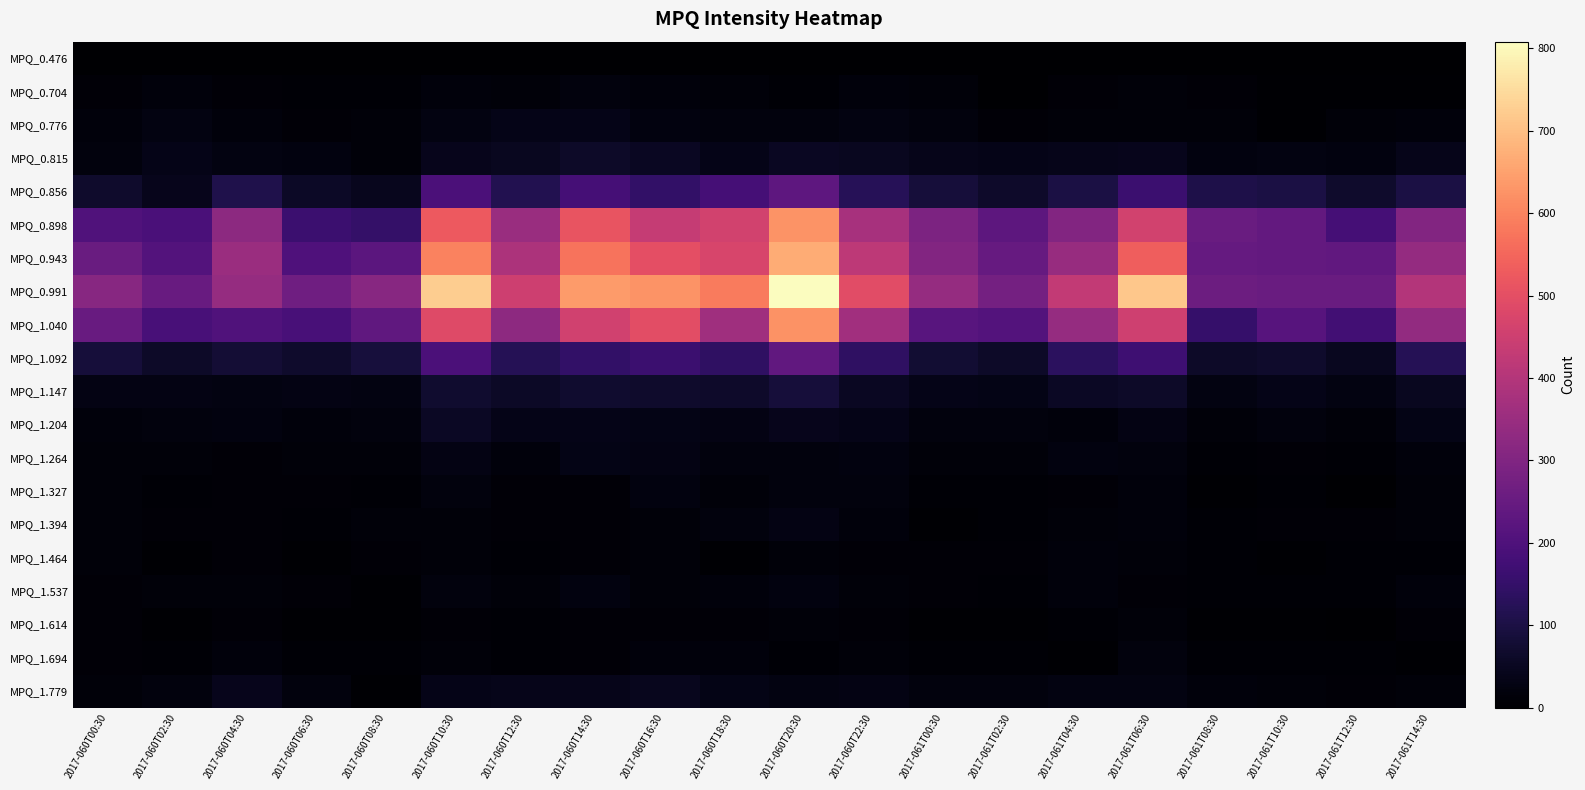

At which category is the sum across all series the highest?

2017-060T20:30